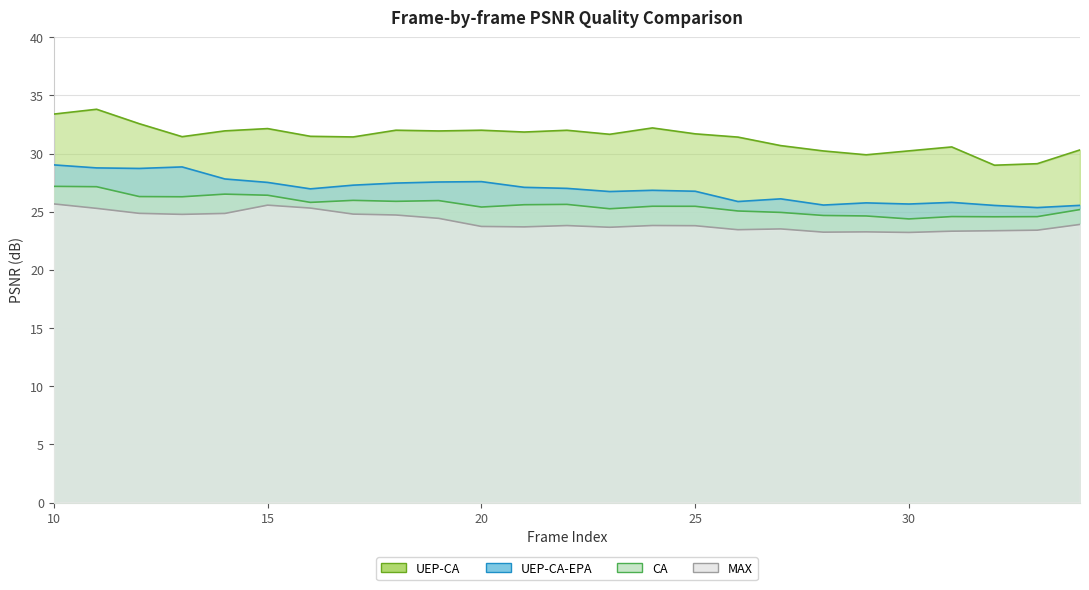

Between 28 and 23, which is larger?

23